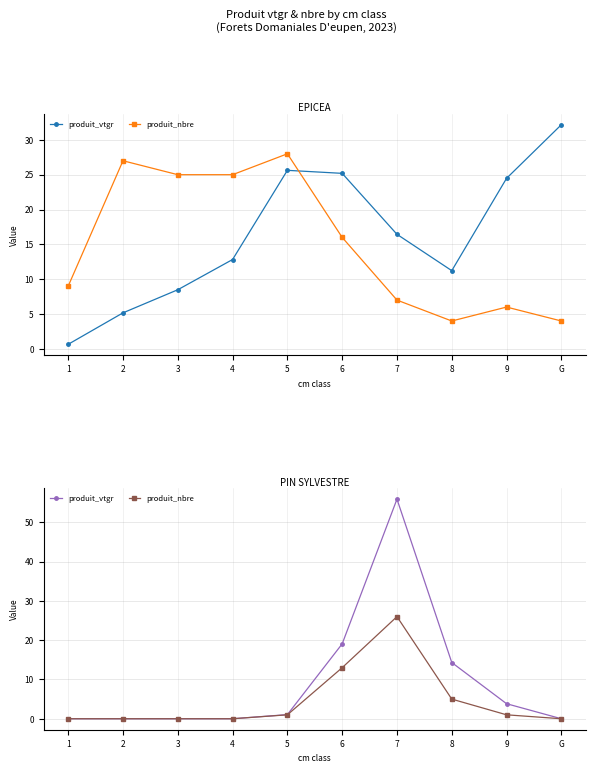

Which label corresponds to the smallest value in the chart?

1